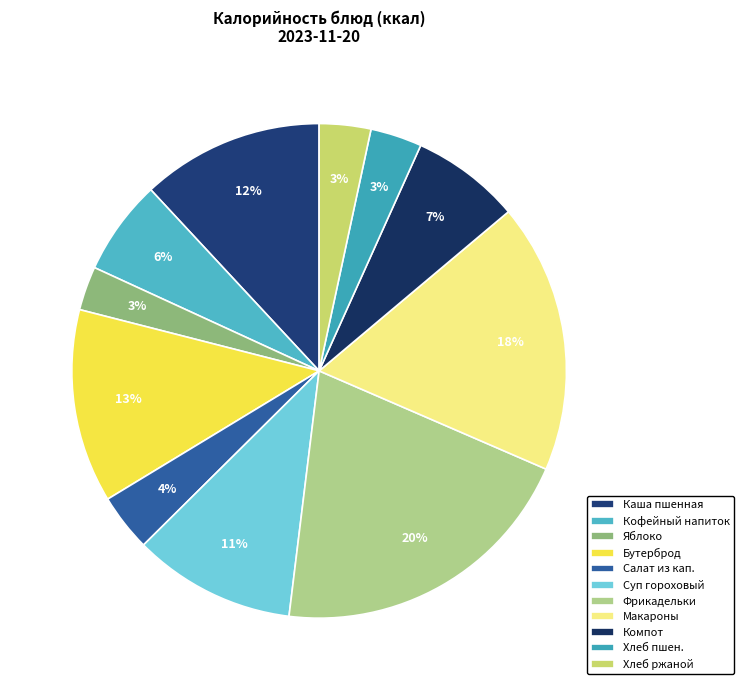

Does any single category account for the majority?

No